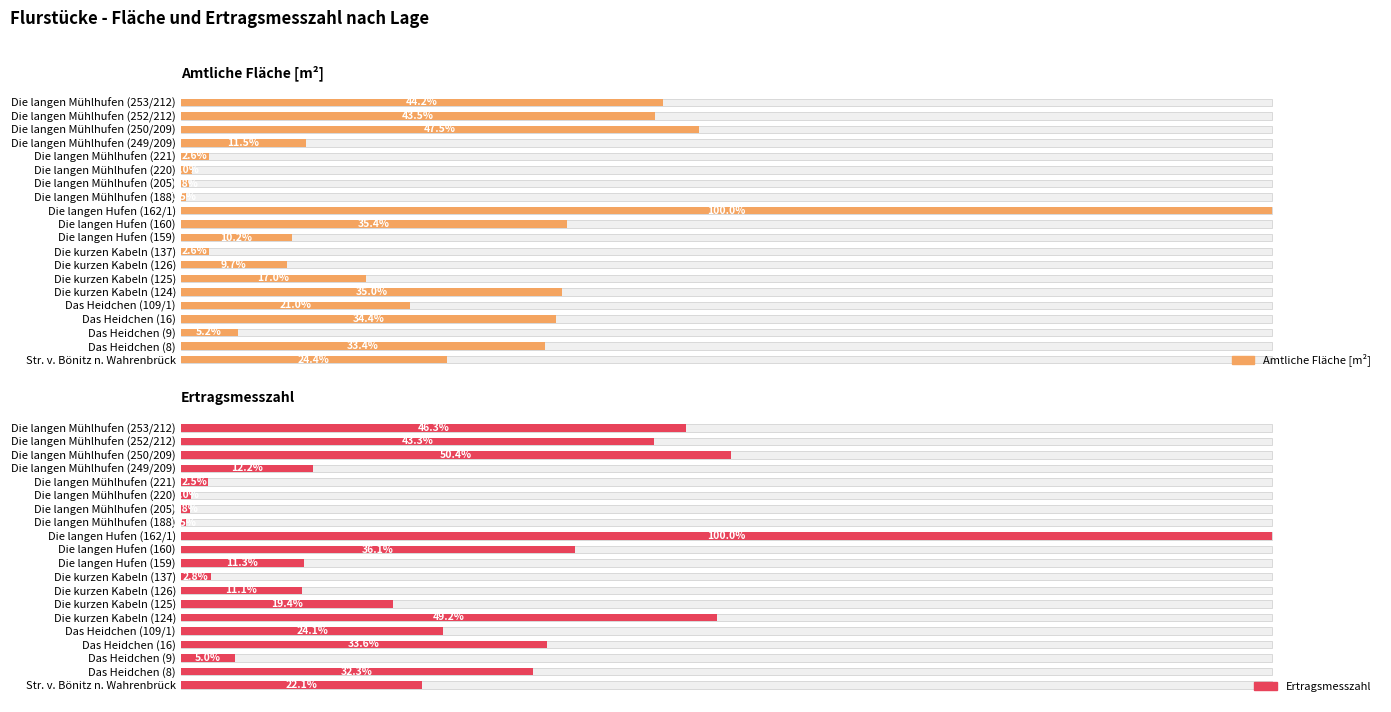

How many data points in Ertragsmesszahl are less than 22?

10